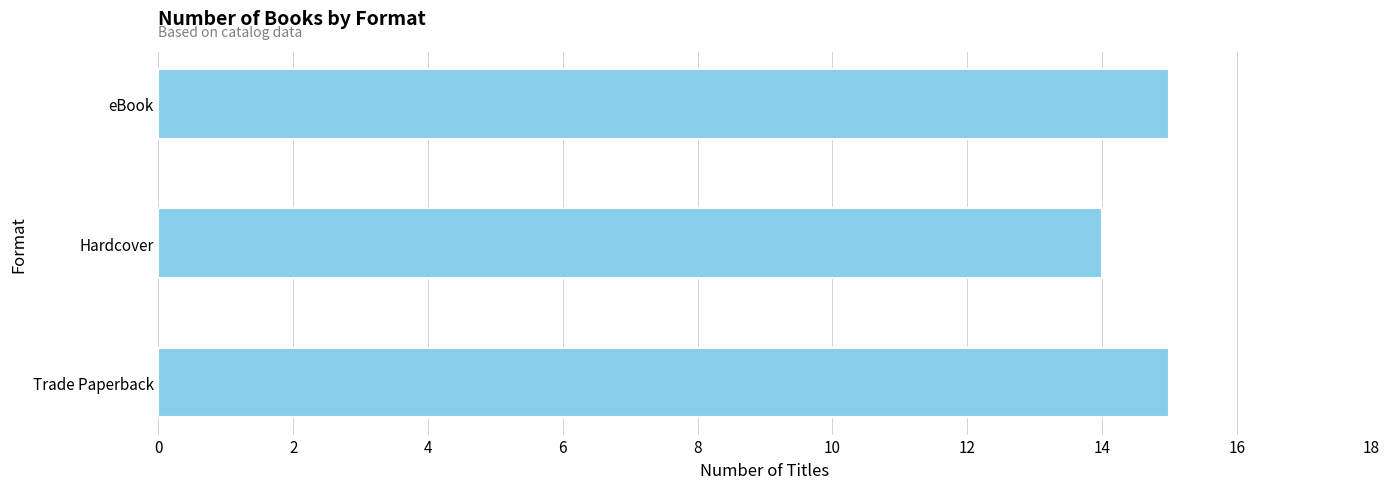

Which has a higher value, Hardcover or Trade Paperback?

Trade Paperback